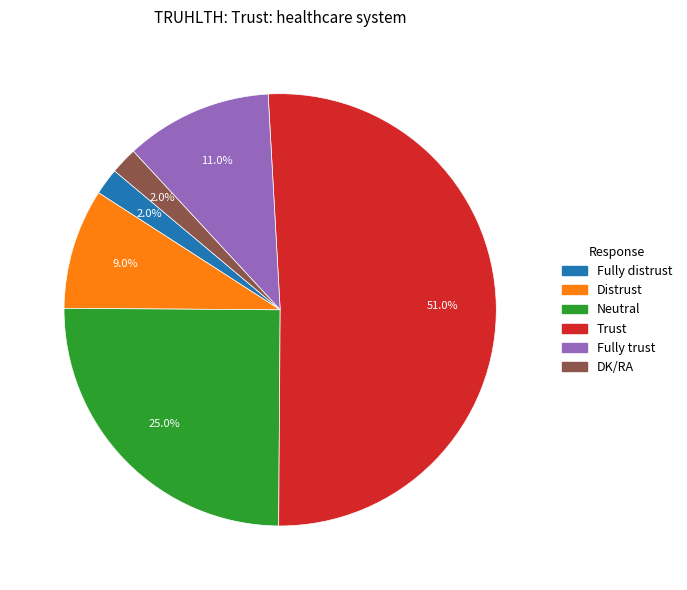

To the nearest percent, what is the difference between the largest and smallest slice percentages?

49%